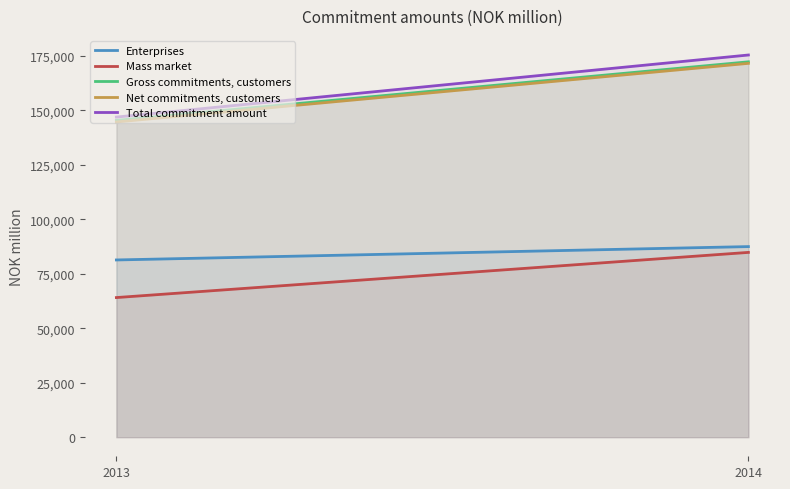

What is the minimum value for Total commitment amount?

146958.0